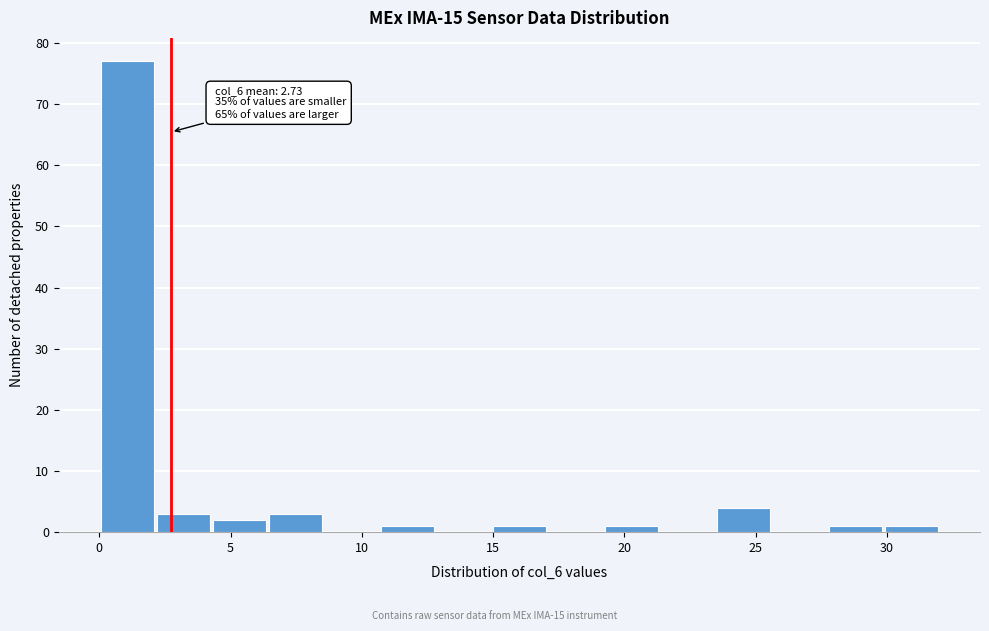

Over which range of the x-axis is the bar tallest?

0.0 to 2.0